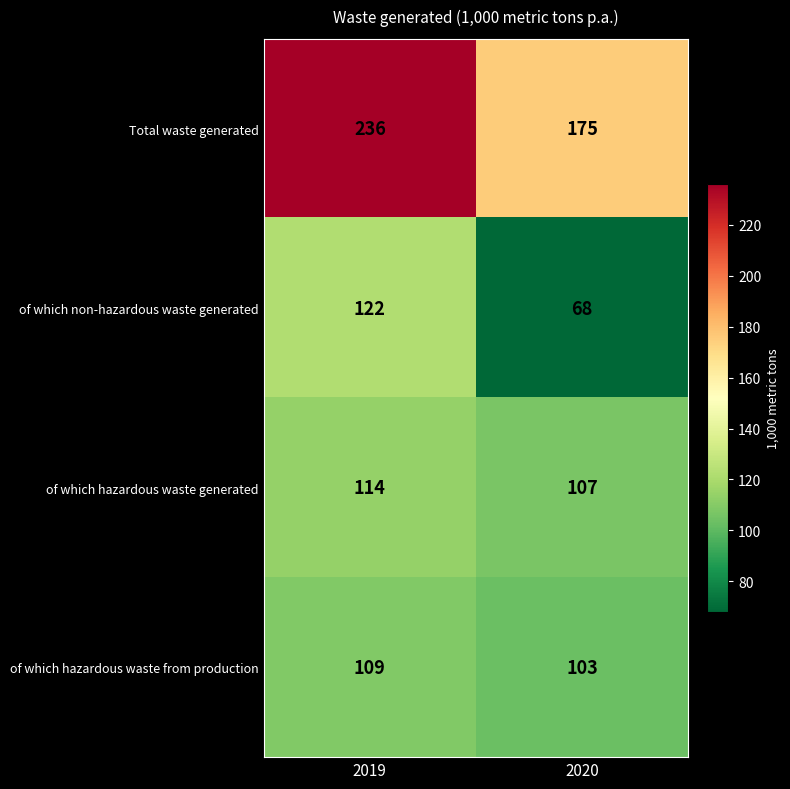

Reading left to right, what are all the values shown in this chart?

Total waste generated: 236	175
of which non-hazardous waste generated: 122	68
of which hazardous waste generated: 114	107
of which hazardous waste from production: 109	103